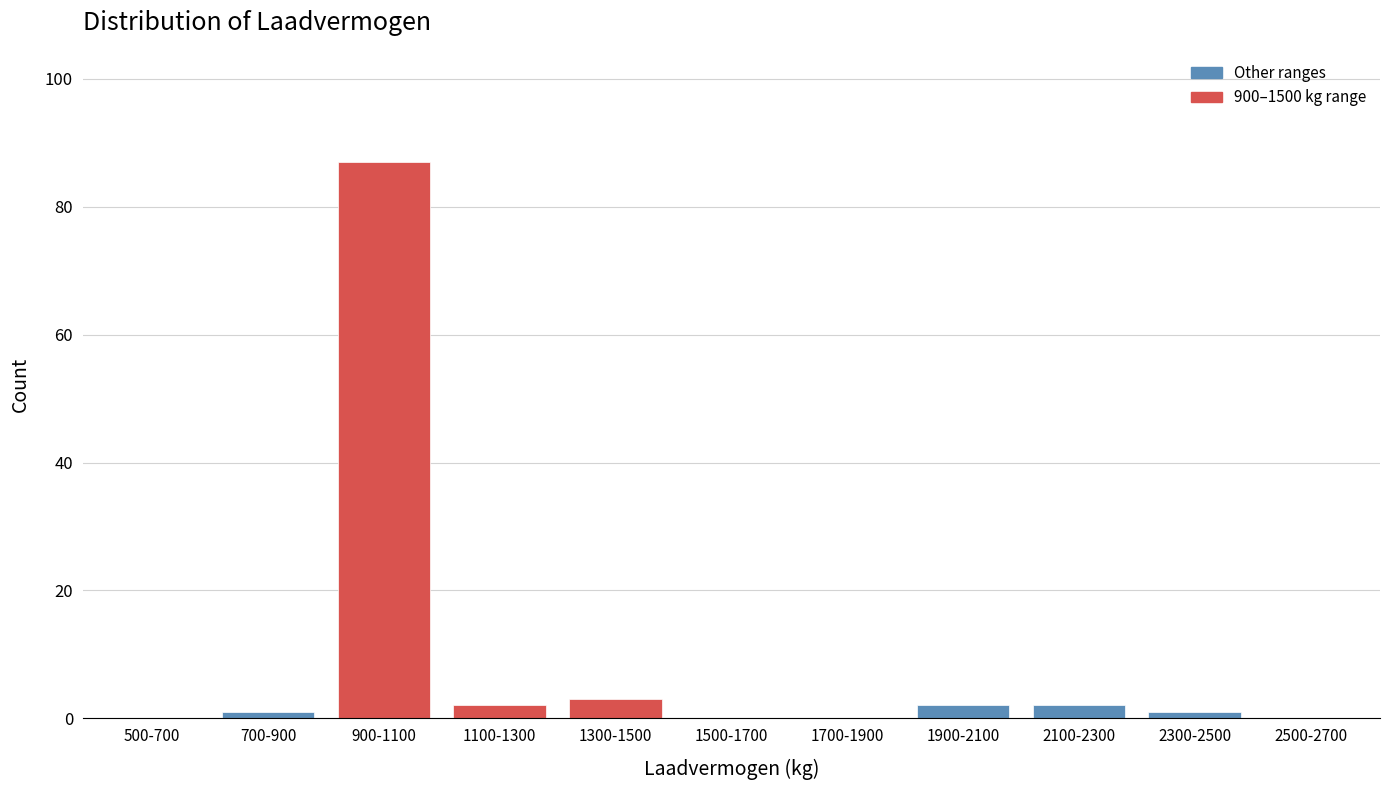

Reading right to left, extract all data points from this chart.

2500-2700=0	2300-2500=1	2100-2300=2	1900-2100=2	1700-1900=0	1500-1700=0	1300-1500=3	1100-1300=2	900-1100=87	700-900=1	500-700=0